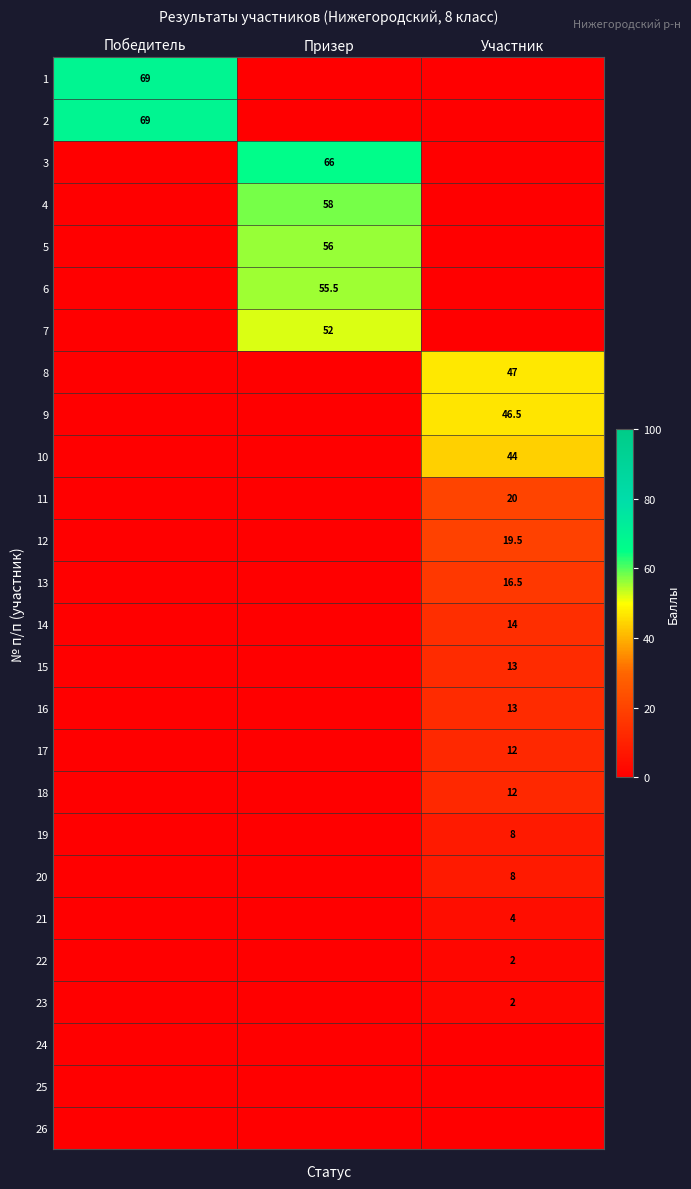

Between Победитель and Участник, which is larger?

Победитель